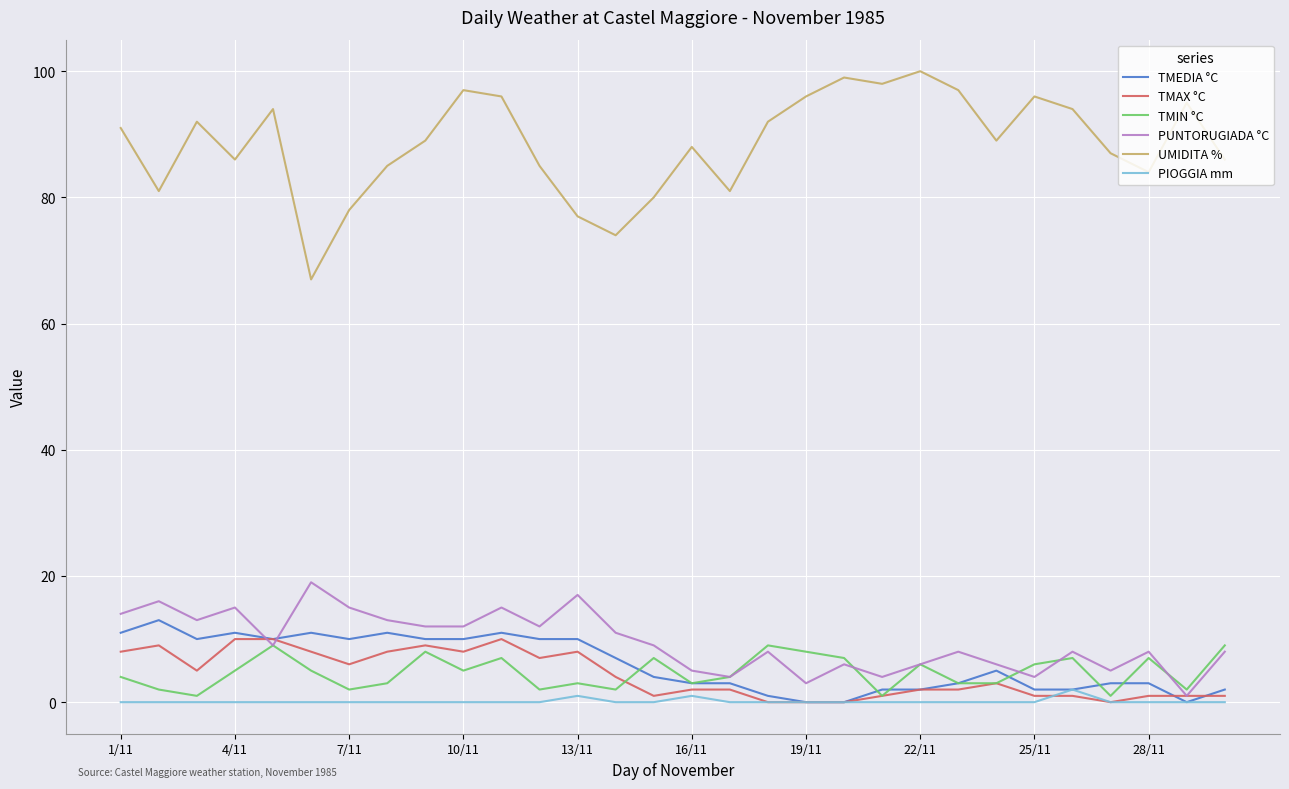

Which series has the widest spread of values?

UMIDITA %